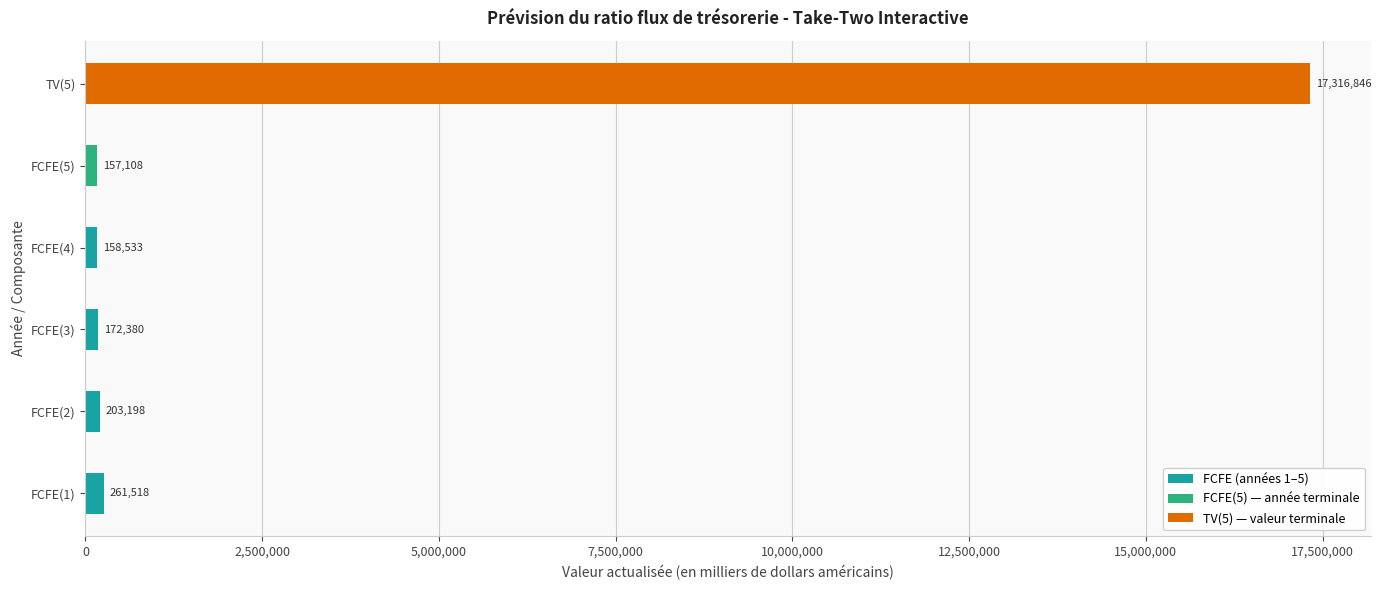

Where is the data nearest to the value 8736977?

FCFE(1)